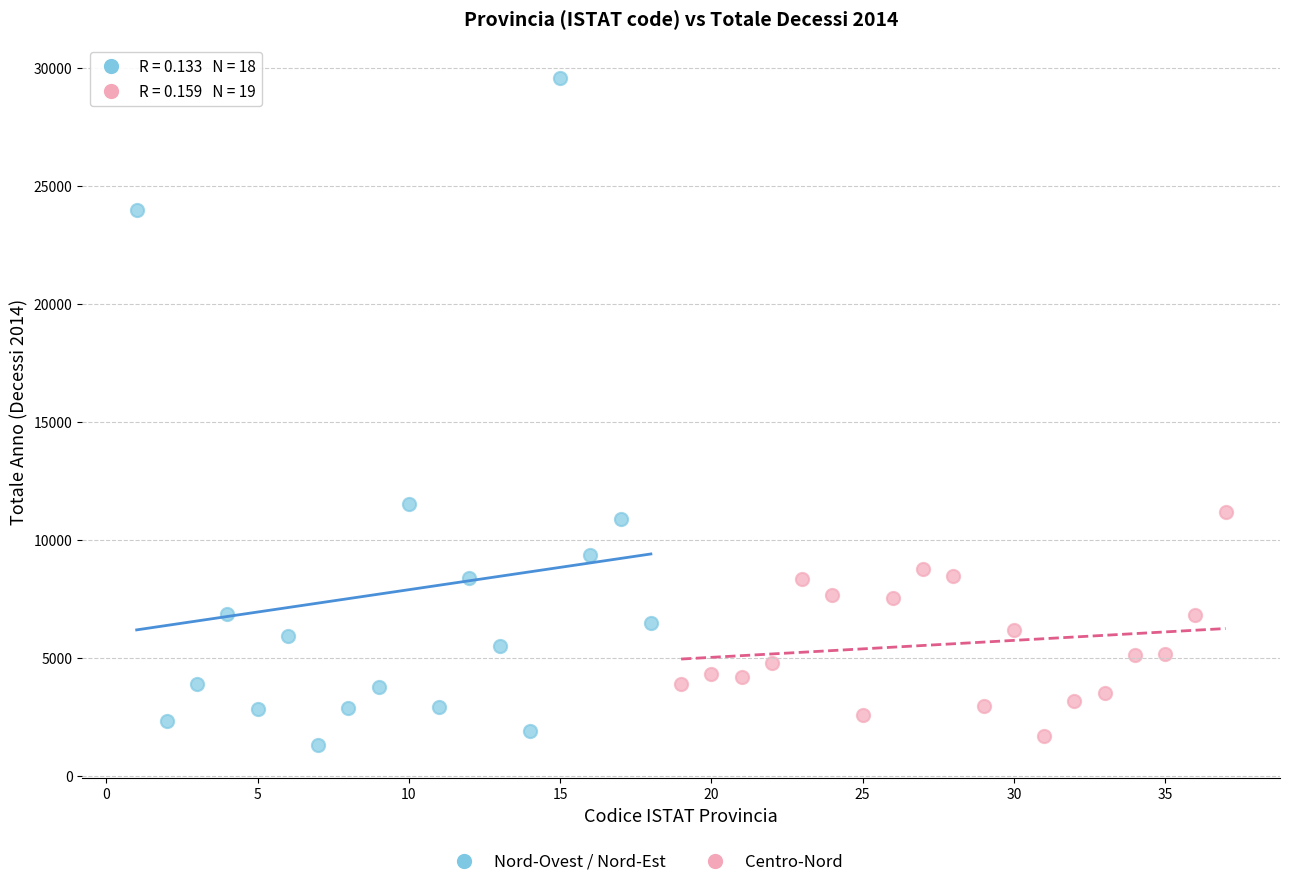

Which series reaches the maximum Y coordinate?

Nord-Ovest / Nord-Est